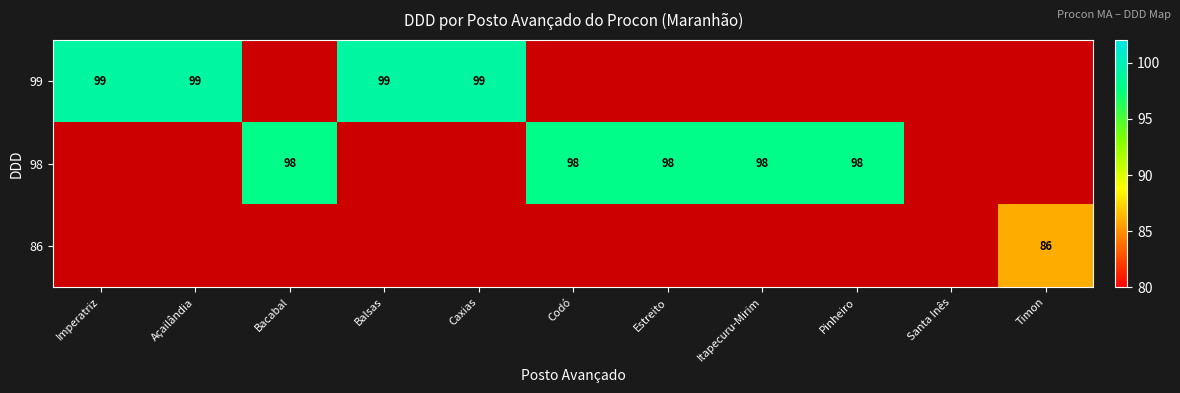

Count the number of data series in this chart.

3